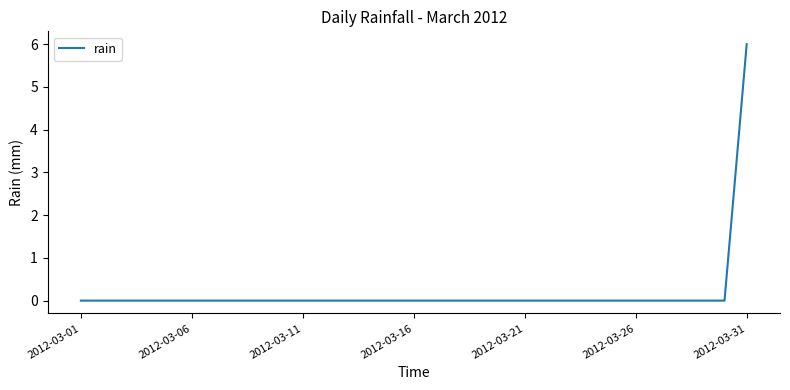

What is the difference between the maximum and minimum values?

6